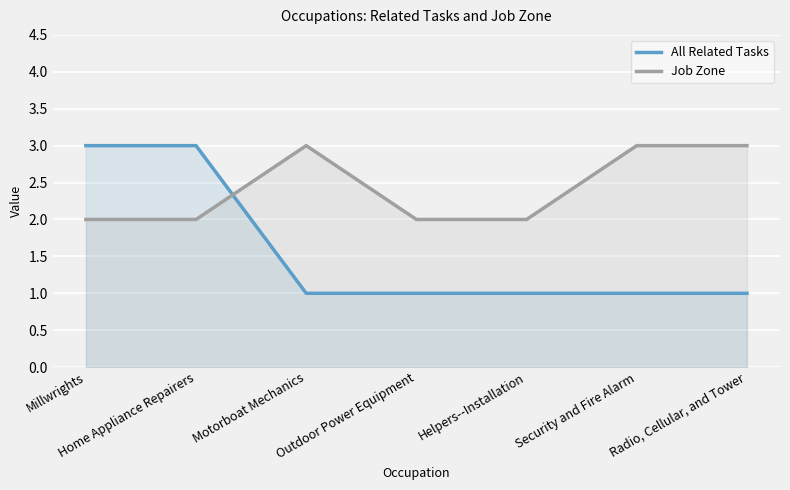

True or false: Job Zone has more than 2 points higher than both neighbors.

False